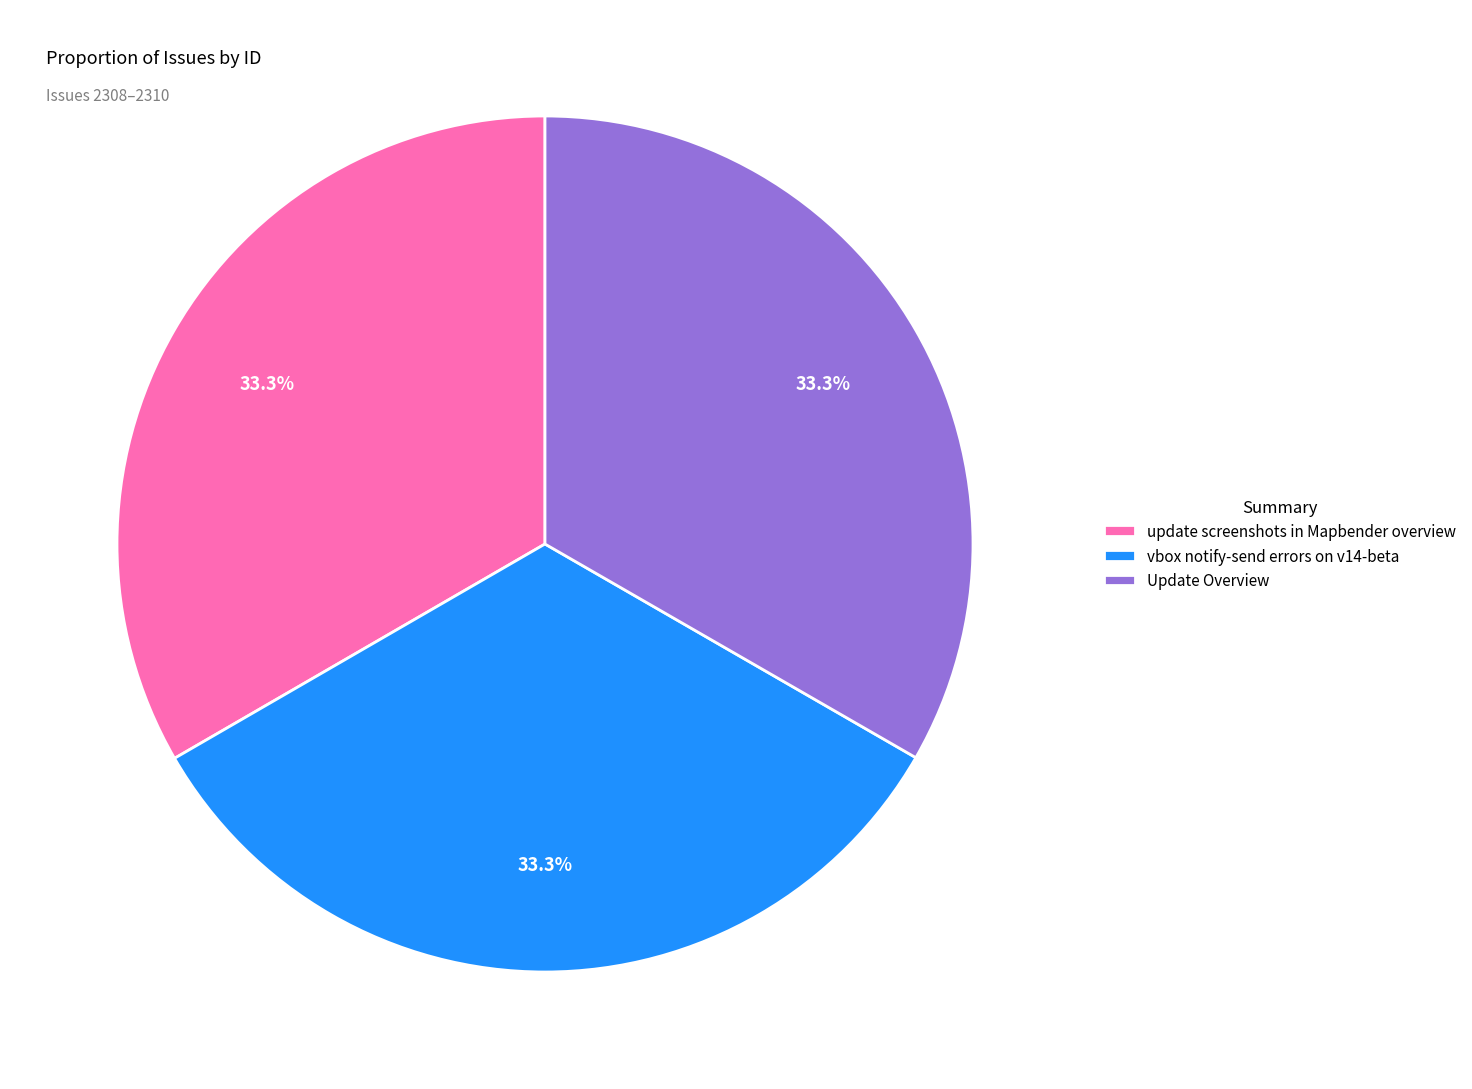

What is the ratio of the value at Update Overview to the value at vbox notify-send errors on v14-beta?

1.0